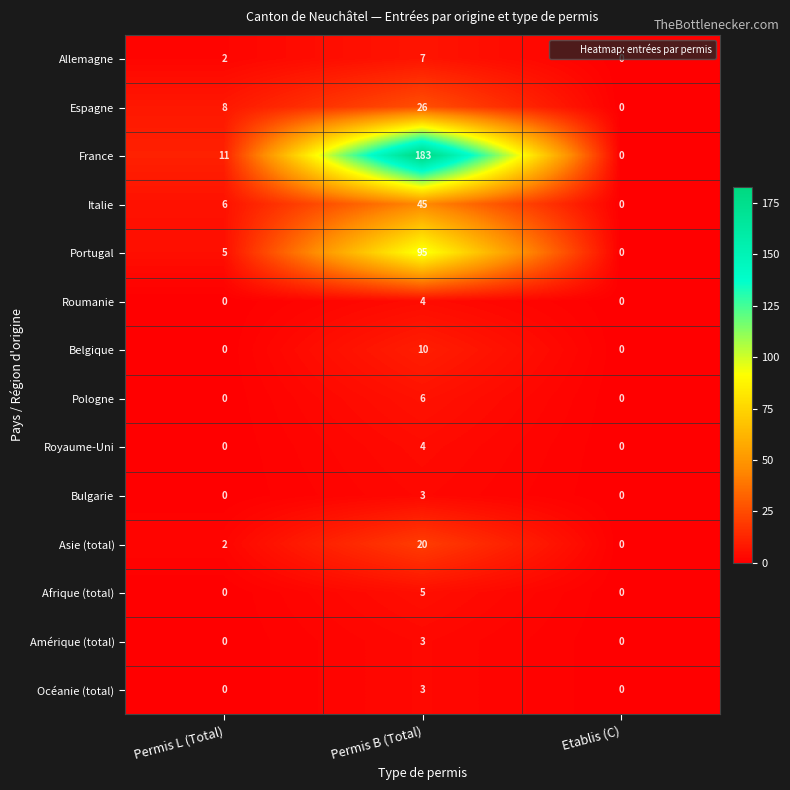

The Espagne series shows 15 at Etablis (C). True or false?

False